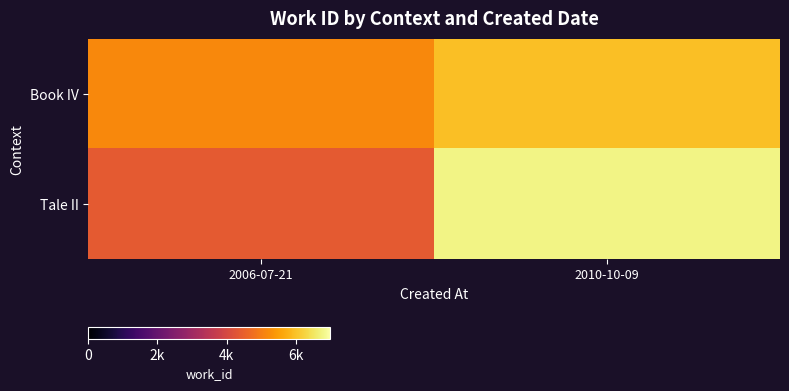

What is the total value across all series at 2010-10-09?

12729